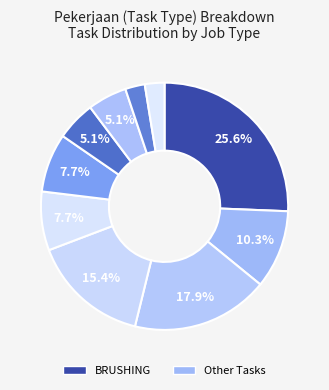

How many slices are in this pie chart?

10